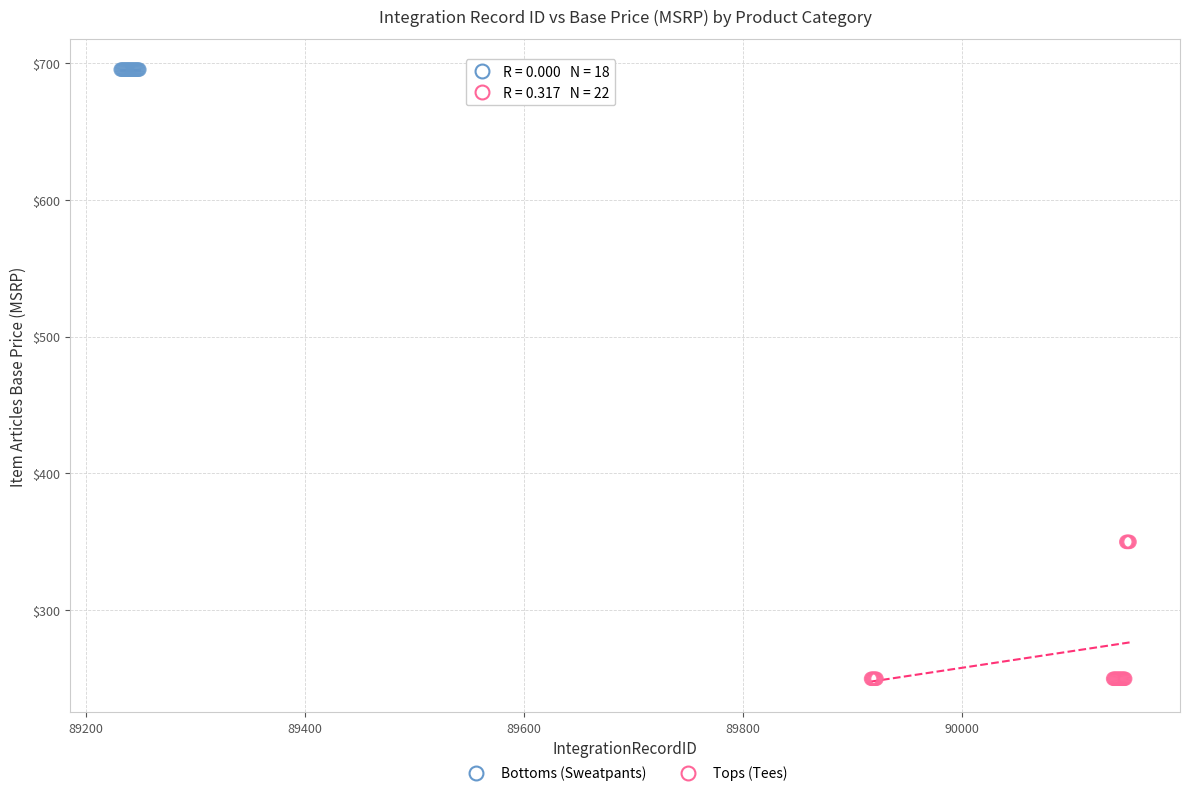

Which series reaches the maximum Y coordinate?

Bottoms (Sweatpants)